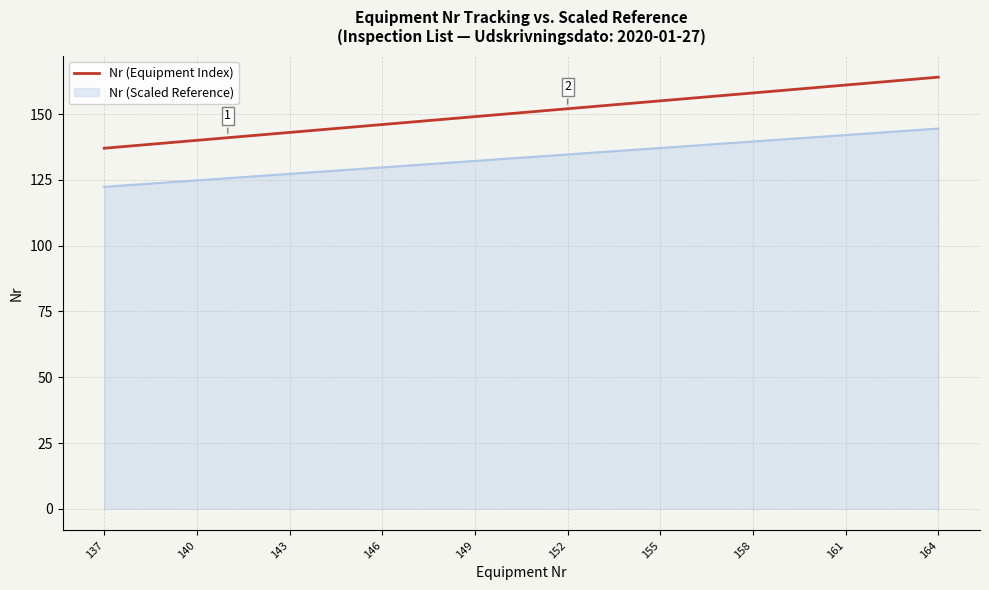

Which series has the largest total across all categories?

Nr (Equipment Index)